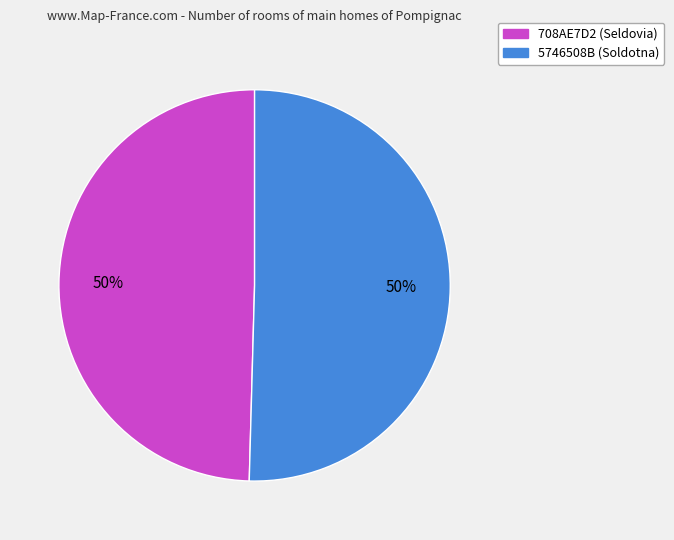

To the nearest percent, what portion does 5746508B (Soldotna) represent?

50%